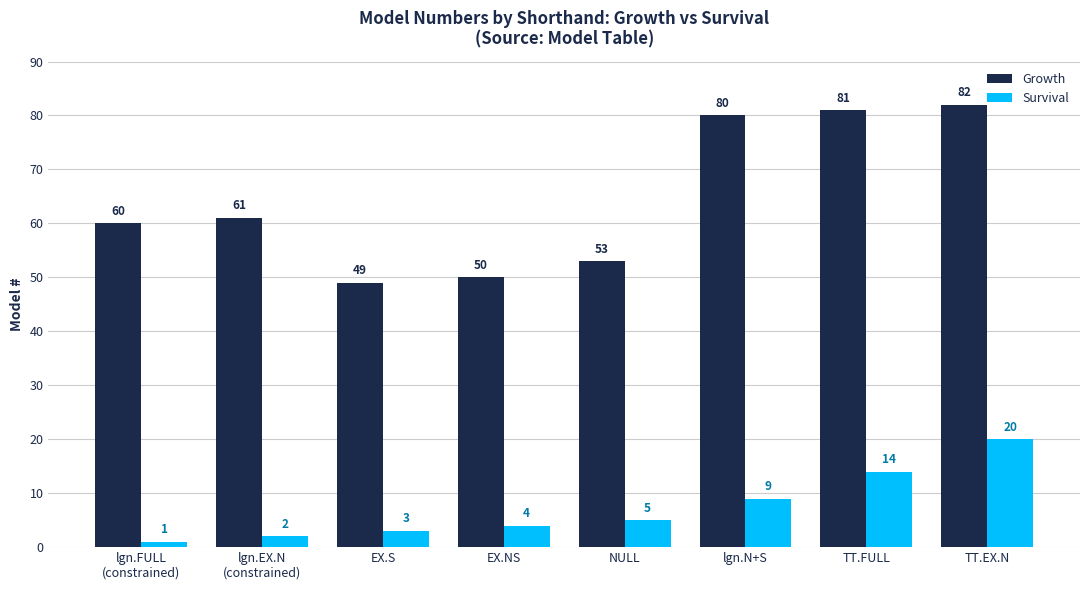

Reading left to right, extract all data points from this chart.

Growth: lgn.FULL
(constrained)=60	lgn.EX.N
(constrained)=61	EX.S=49	EX.NS=50	NULL=53	lgn.N+S=80	TT.FULL=81	TT.EX.N=82
Survival: lgn.FULL
(constrained)=1	lgn.EX.N
(constrained)=2	EX.S=3	EX.NS=4	NULL=5	lgn.N+S=9	TT.FULL=14	TT.EX.N=20